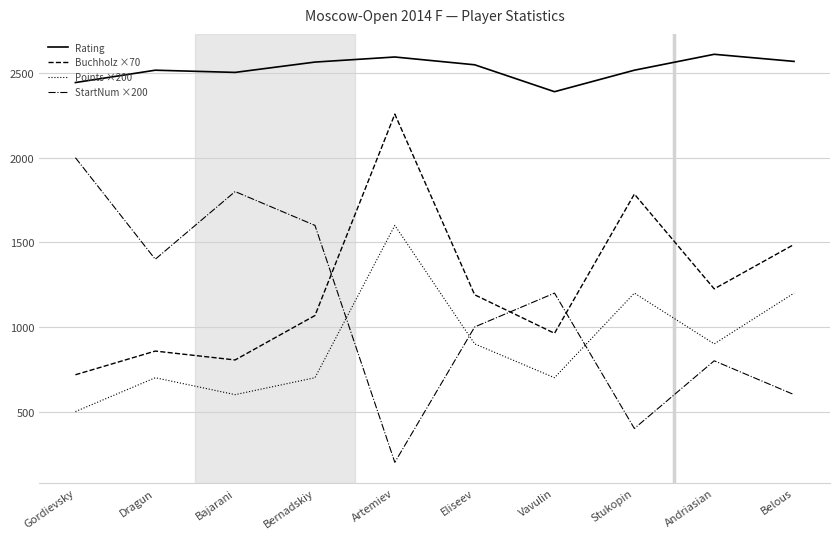

How many times do StartNum ×200 and Points ×200 cross each other?

3